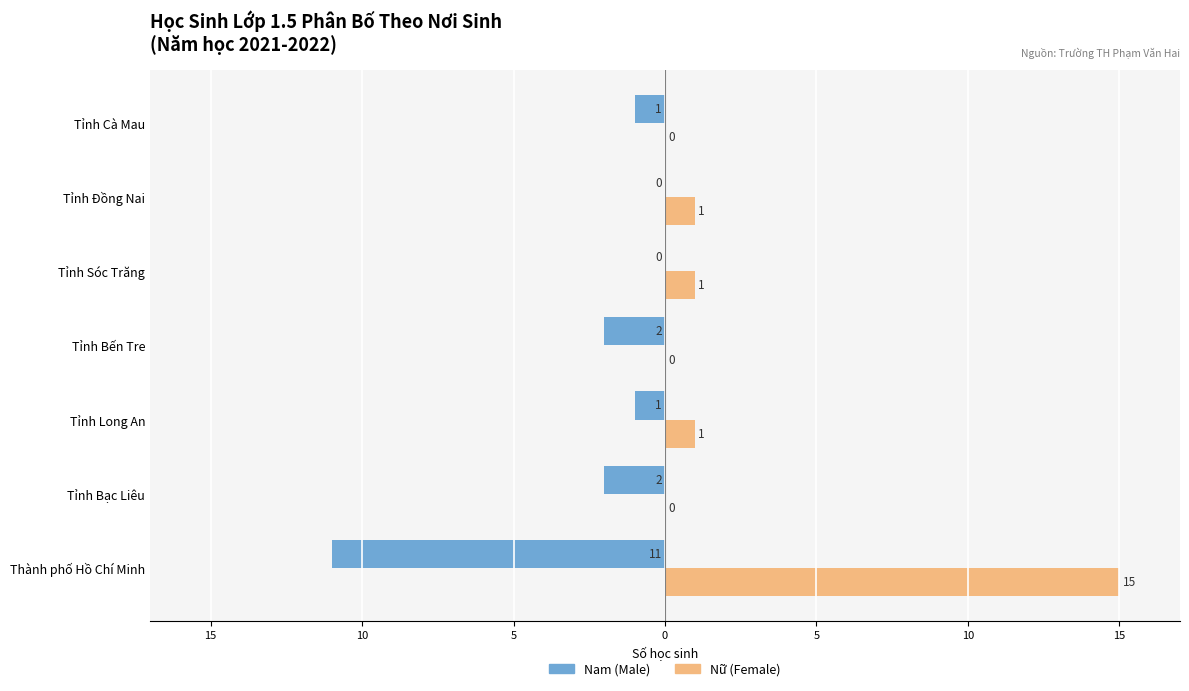

List the series in order of their overall mean, lowest first.

Nam (Male), Nữ (Female)